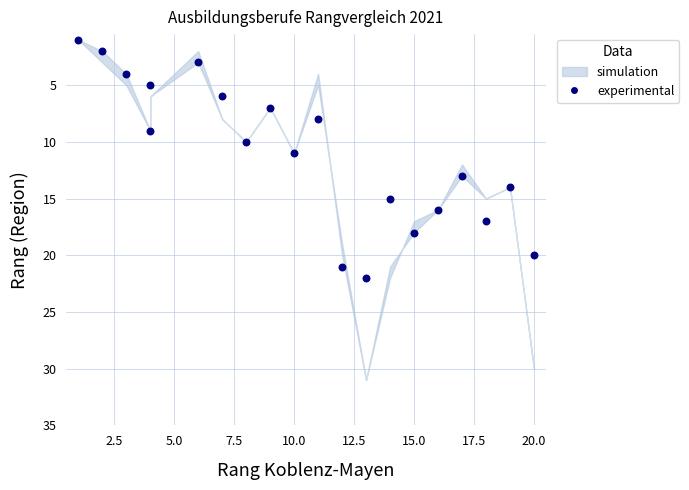

What is the range of Y values (max minus min)?

21